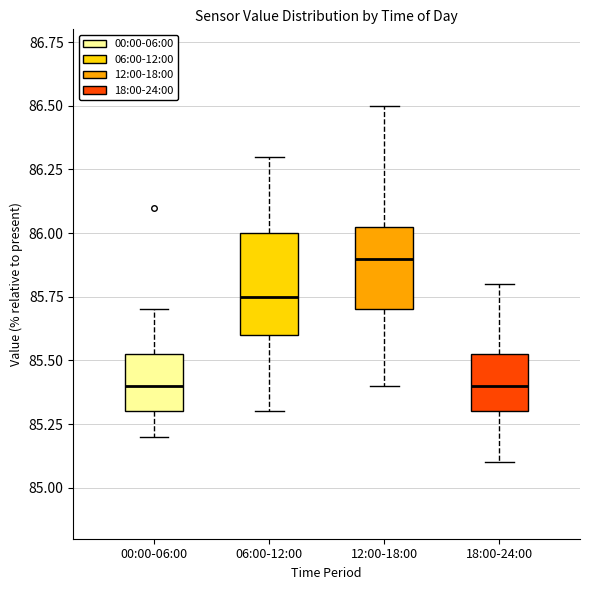

Which box has the highest median line?

12:00-18:00